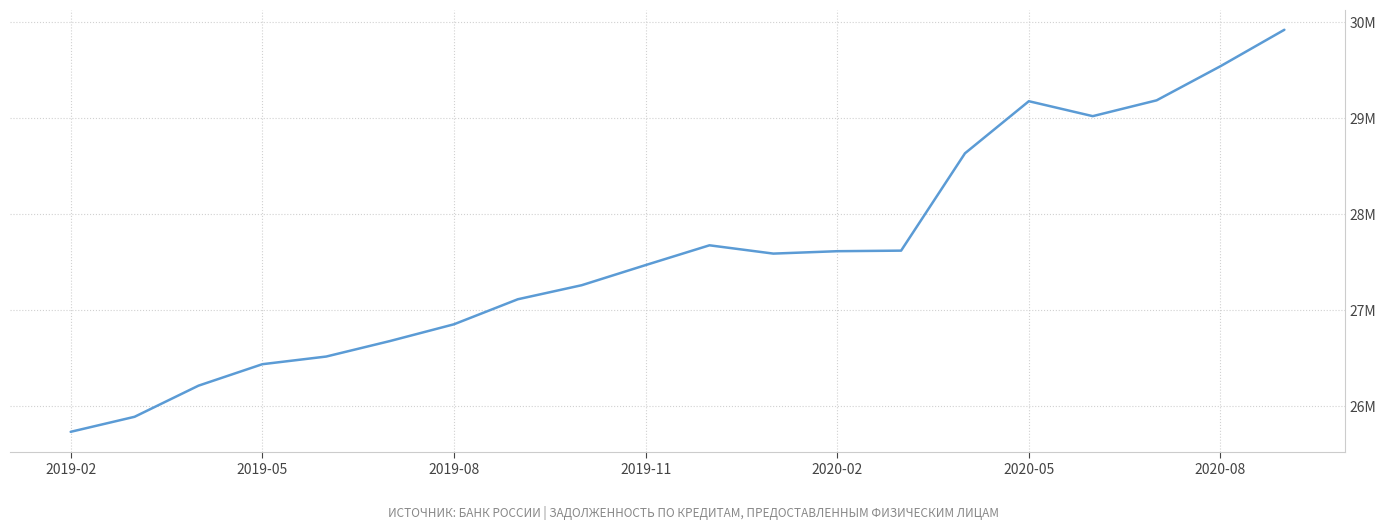

What is the difference between the second highest and minimum values?

3811279